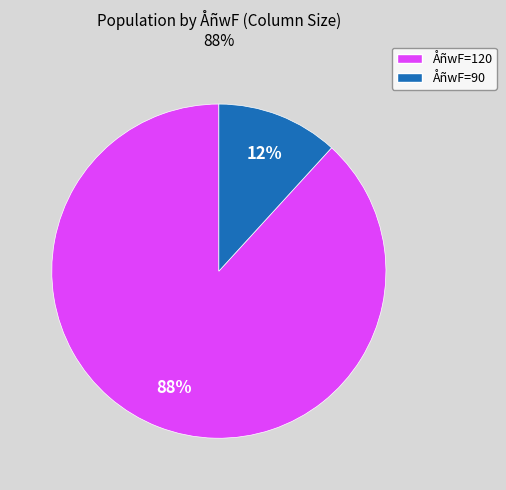

To the nearest percent, what is the average slice percentage?

50%